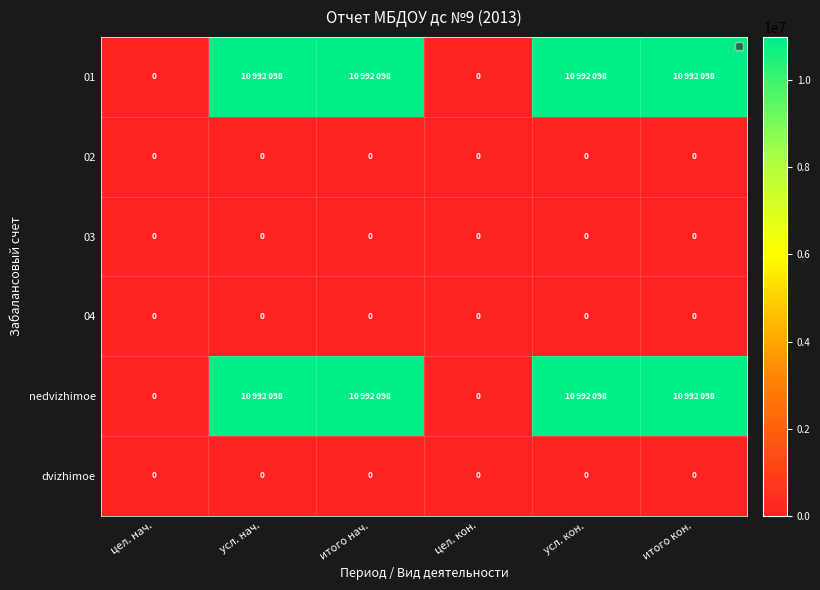

Count the number of categories in the chart.

6